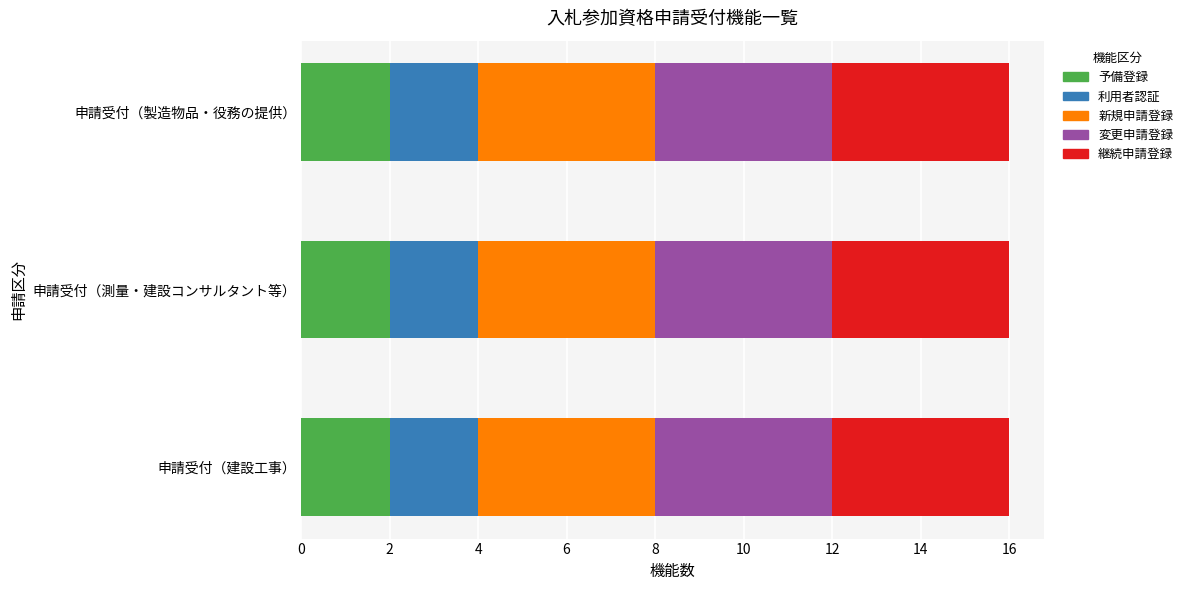

True or false: 予備登録 has a value of 1 at 申請受付（製造物品・役務の提供）.

False